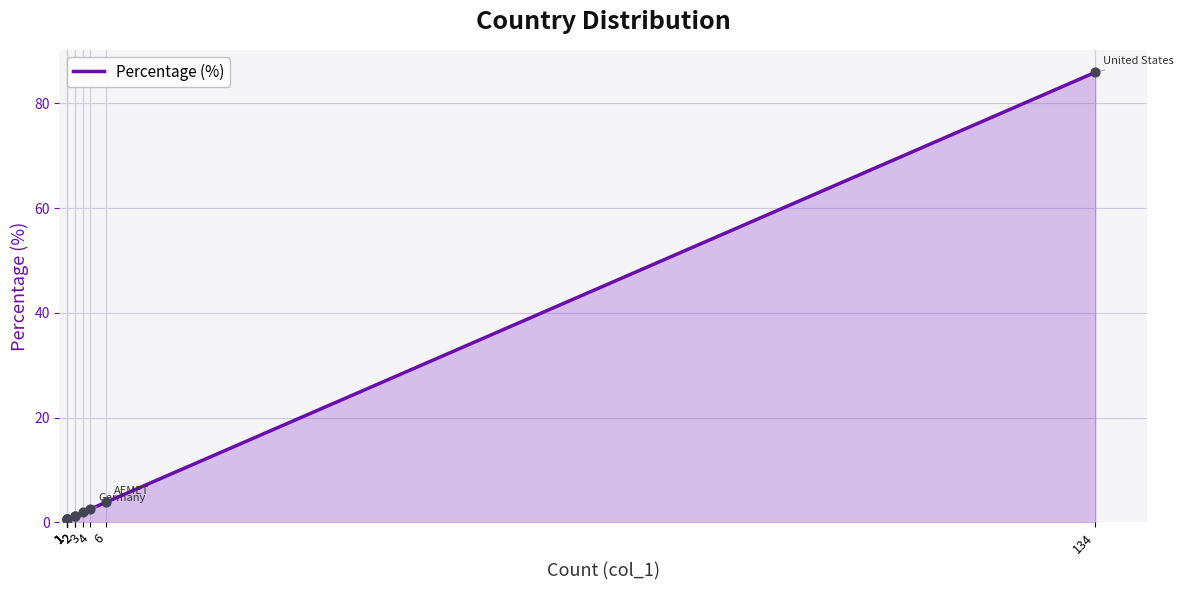

Approximately how many times larger is the value at 4 compared to 3?

1.3